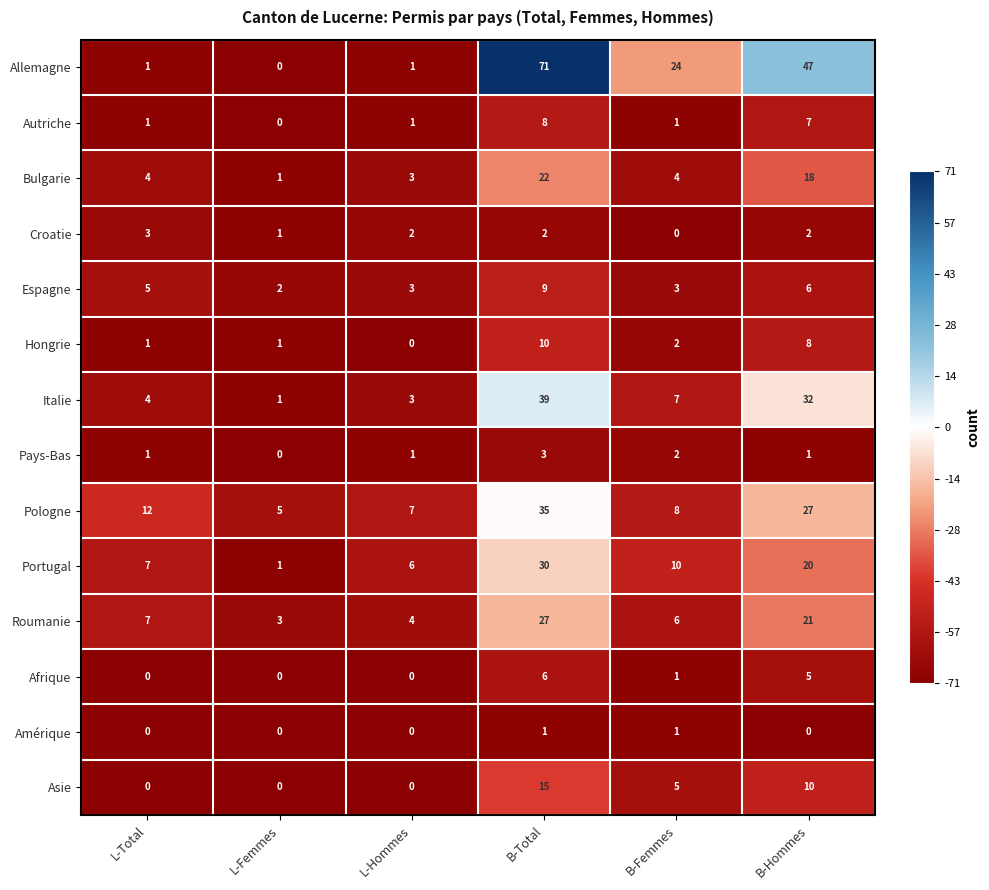

At which category is the sum across all series the highest?

B-Total